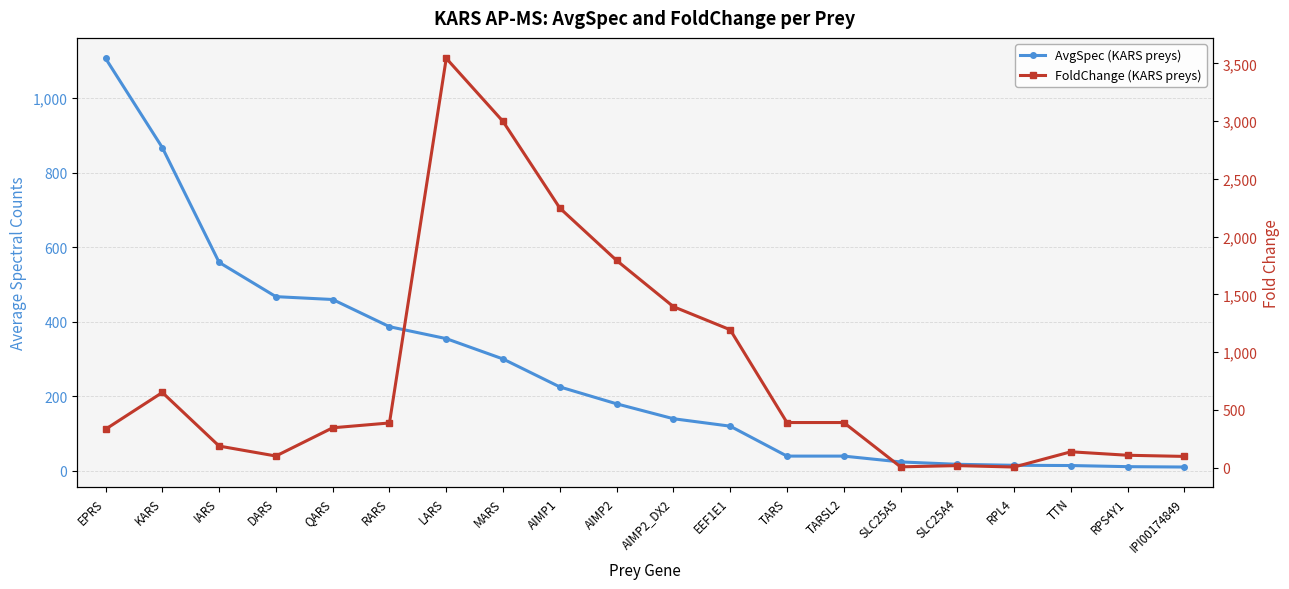

Which series has the largest range (max minus min)?

FoldChange (KARS preys)